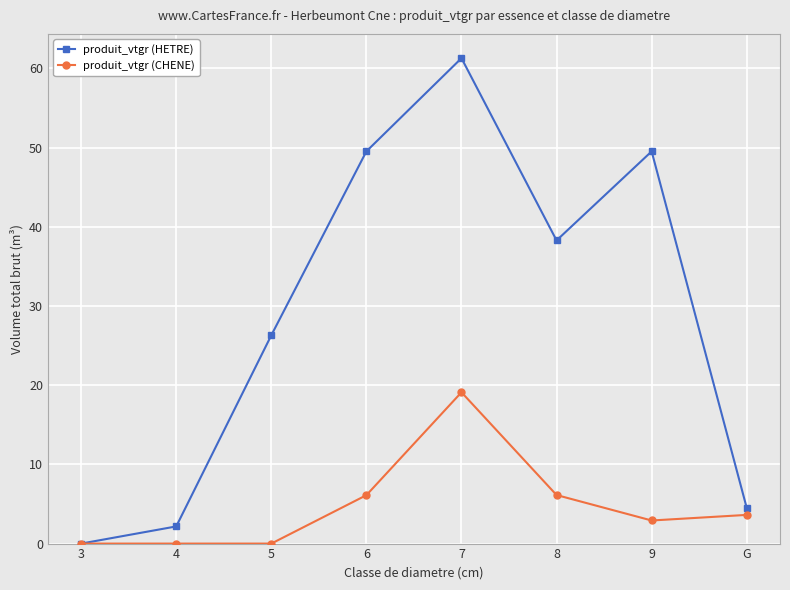

True or false: produit_vtgr (CHENE) has more than 2 interior local peaks.

False